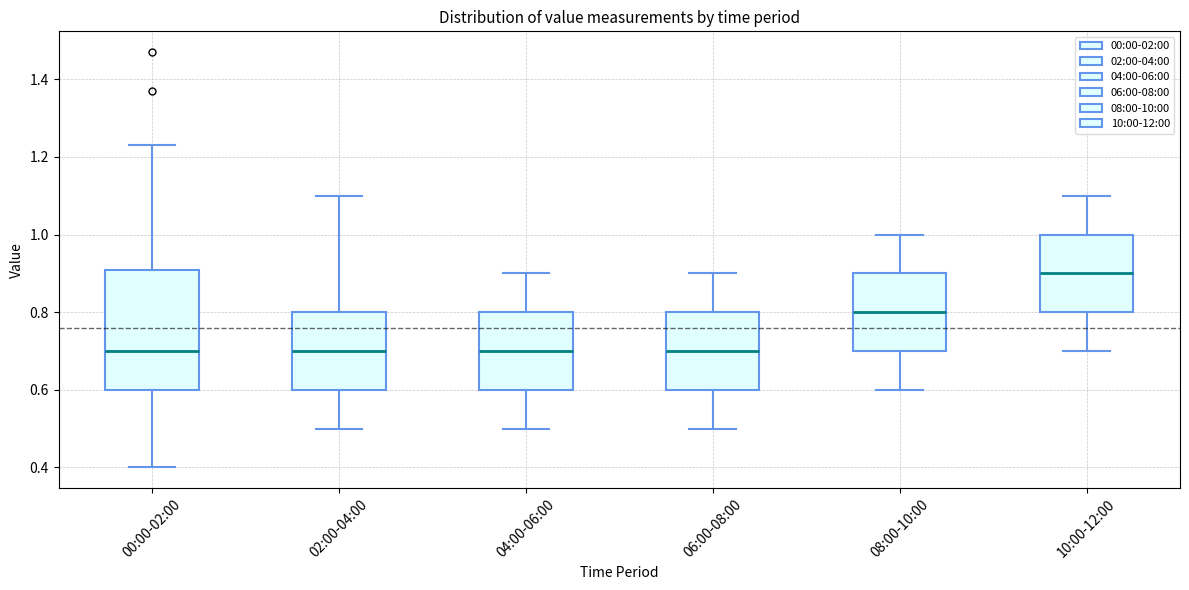

Reading left to right, read every box against the y-axis: the position of its median line, the range the box covers, and the ends of its whiskers. The values are not printed on the chart, so give them approximately, as read against the axis.

00:00-02:00: median 0.70, box 0.60 to 0.90, whiskers 0.40 to 1.24
02:00-04:00: median 0.70, box 0.60 to 0.80, whiskers 0.50 to 1.10
04:00-06:00: median 0.70, box 0.60 to 0.80, whiskers 0.50 to 0.90
06:00-08:00: median 0.70, box 0.60 to 0.80, whiskers 0.50 to 0.90
08:00-10:00: median 0.80, box 0.70 to 0.90, whiskers 0.60 to 1.00
10:00-12:00: median 0.90, box 0.80 to 1.00, whiskers 0.70 to 1.10